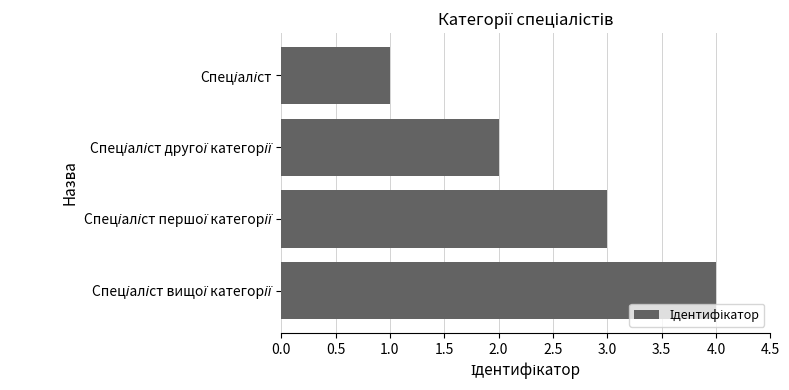

What is the difference between the maximum and minimum values?

3